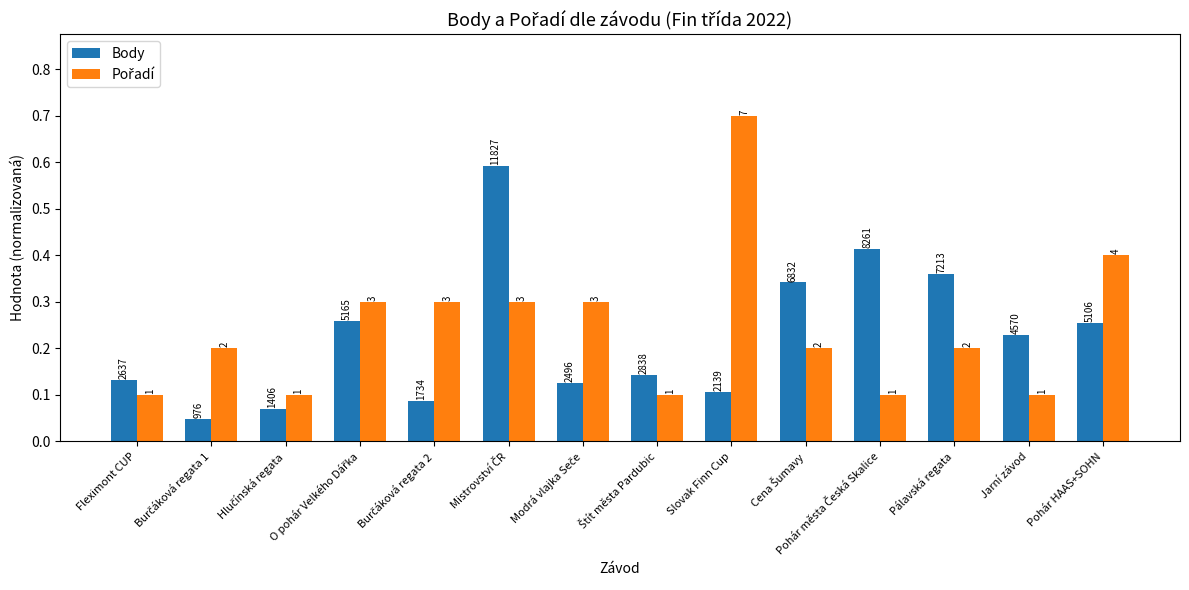

The value of Body at Modrá vlajka Seče is 0.1. True or false?

False